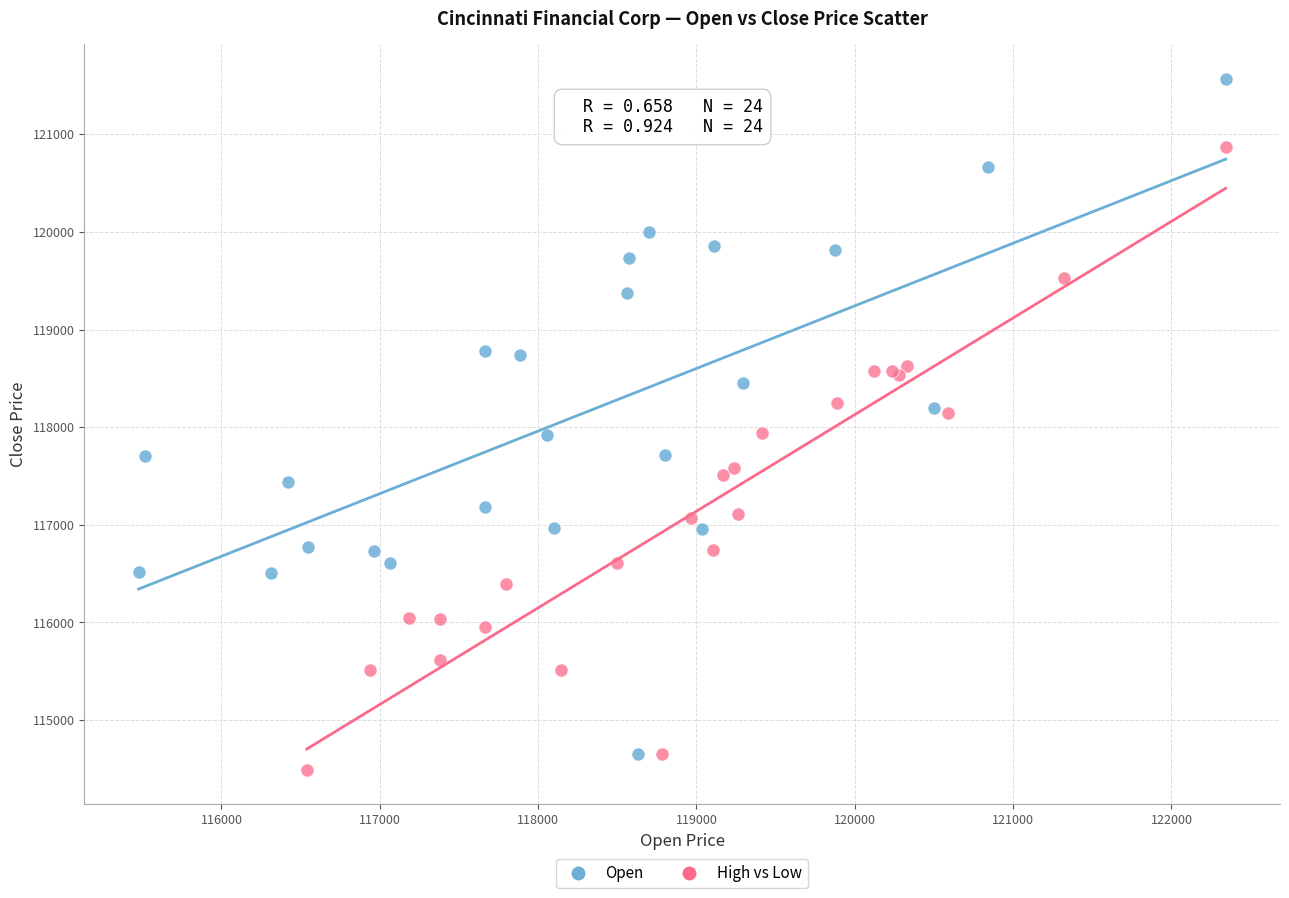

Which series has the largest Y range (max minus min)?

Open